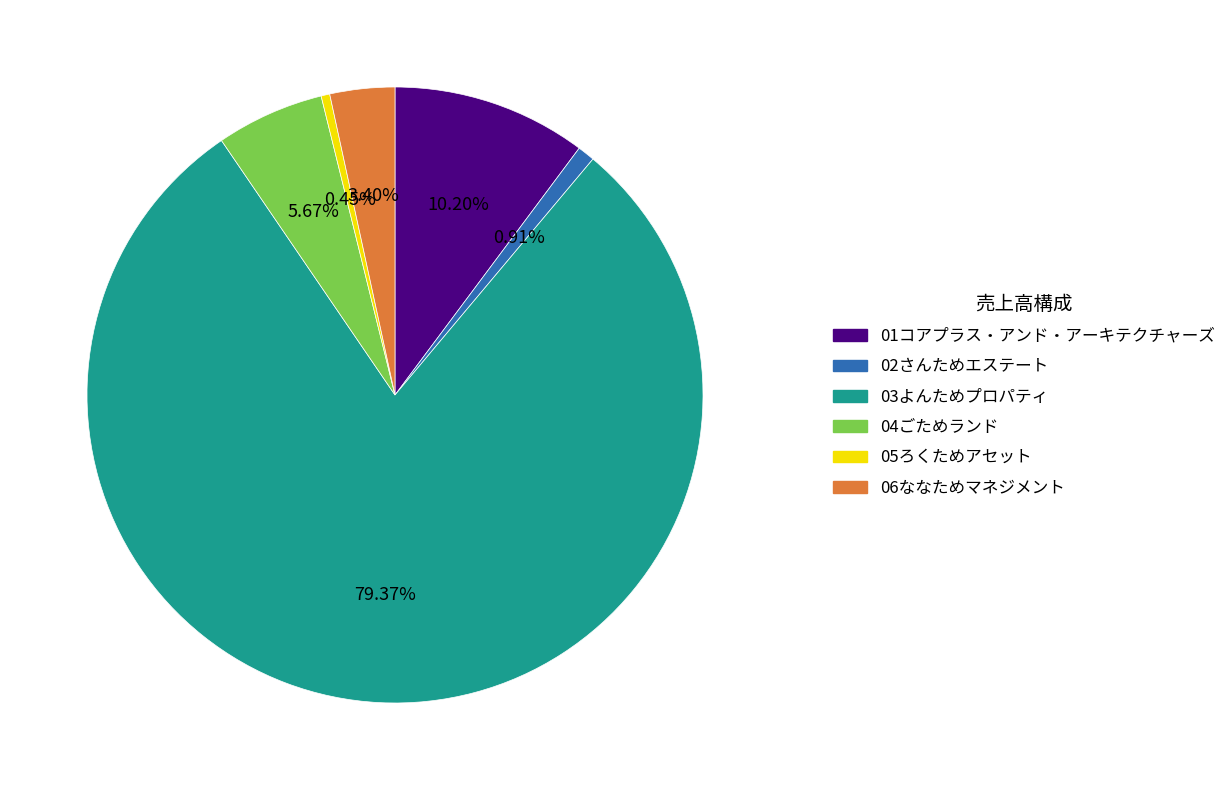

Between 02さんためエステート and 03よんためプロパティ, which is larger?

03よんためプロパティ